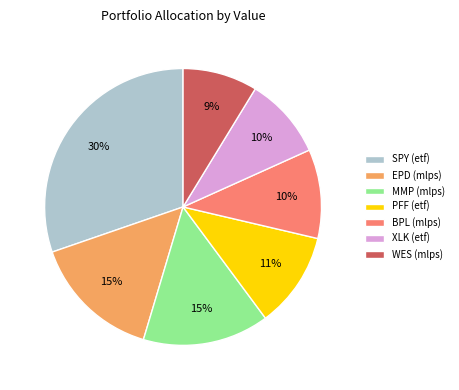

Combined, do XLK (etf) and PFF (etf) account for over 50%?

No